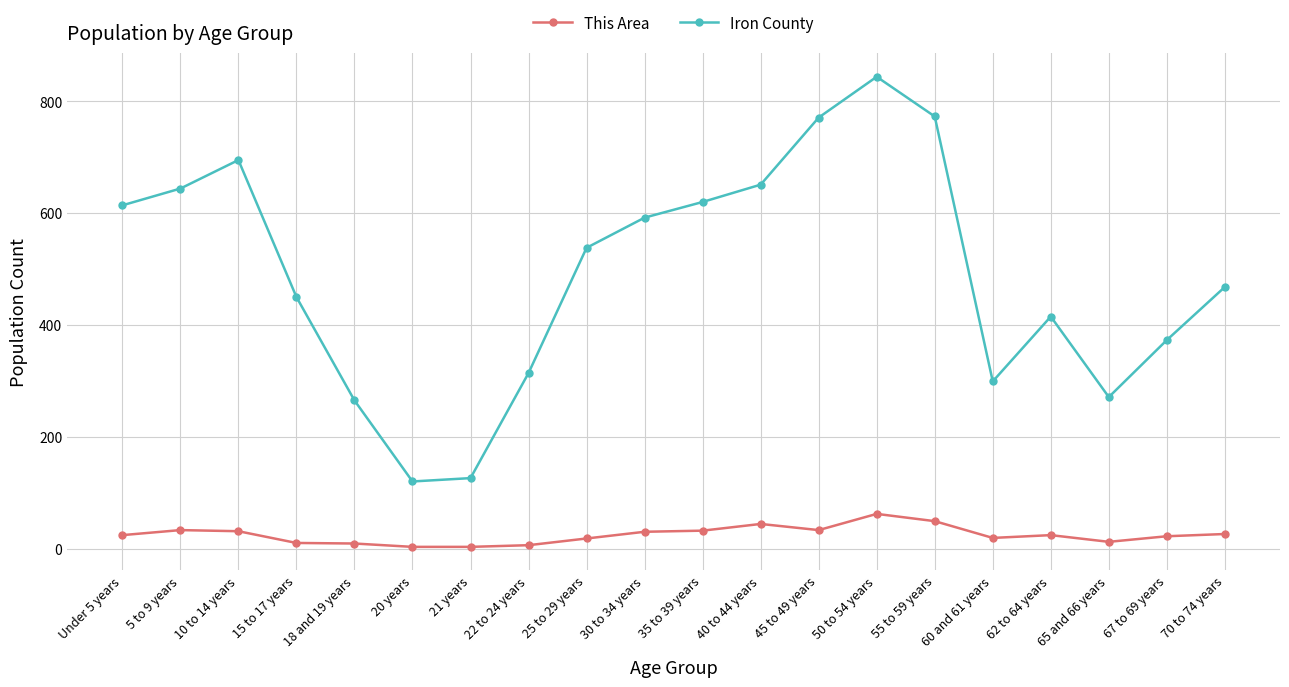

Does the chart display data point markers on the line(s)?

Yes